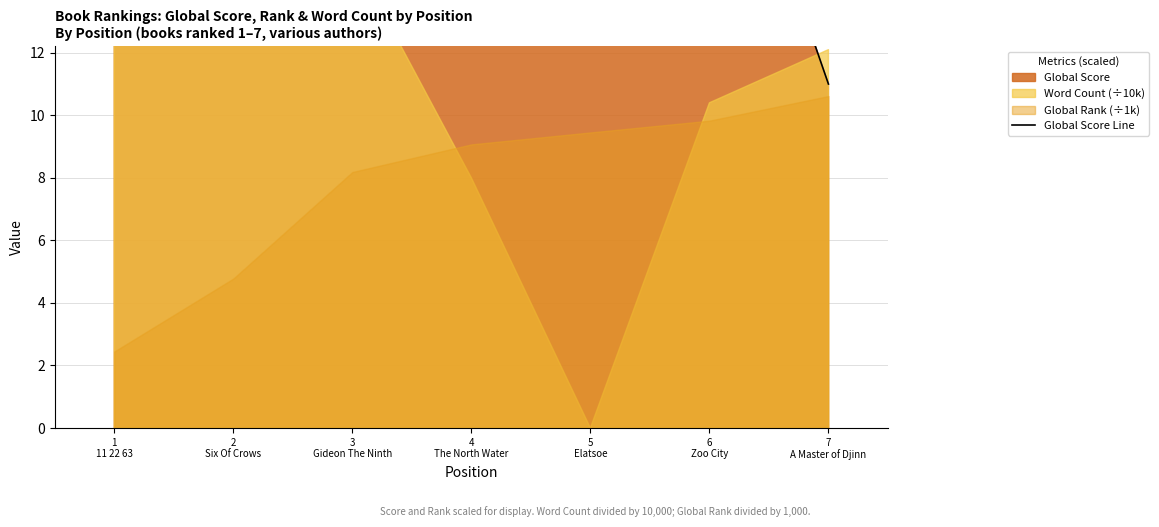

Does the chart have visible grid lines?

Yes